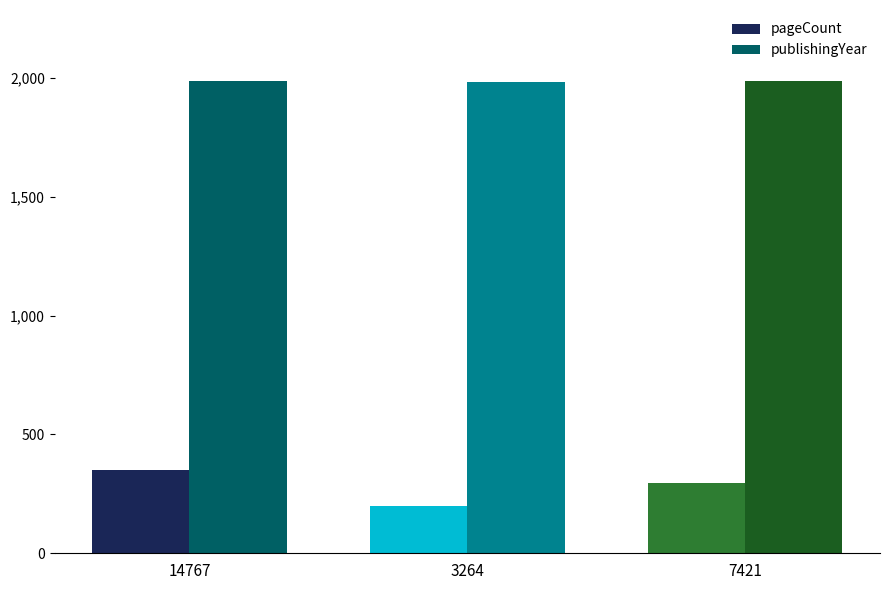

List the series in order of their overall mean, lowest first.

pageCount, publishingYear